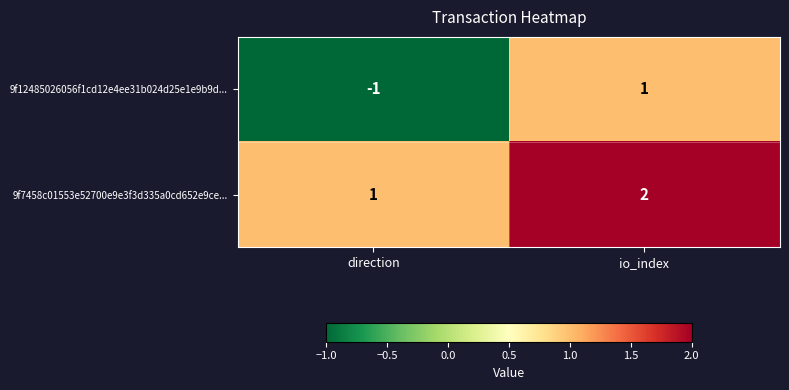

At direction, list the series in order from largest to smallest.

9f7458c01553e52700e9e3f3d335a0cd652e9ce..., 9f12485026056f1cd12e4ee31b024d25e1e9b9d...